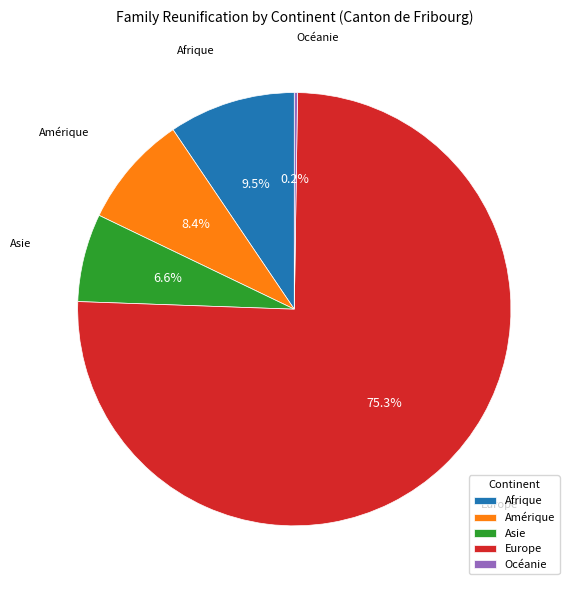

Is Afrique the majority of the pie?

No